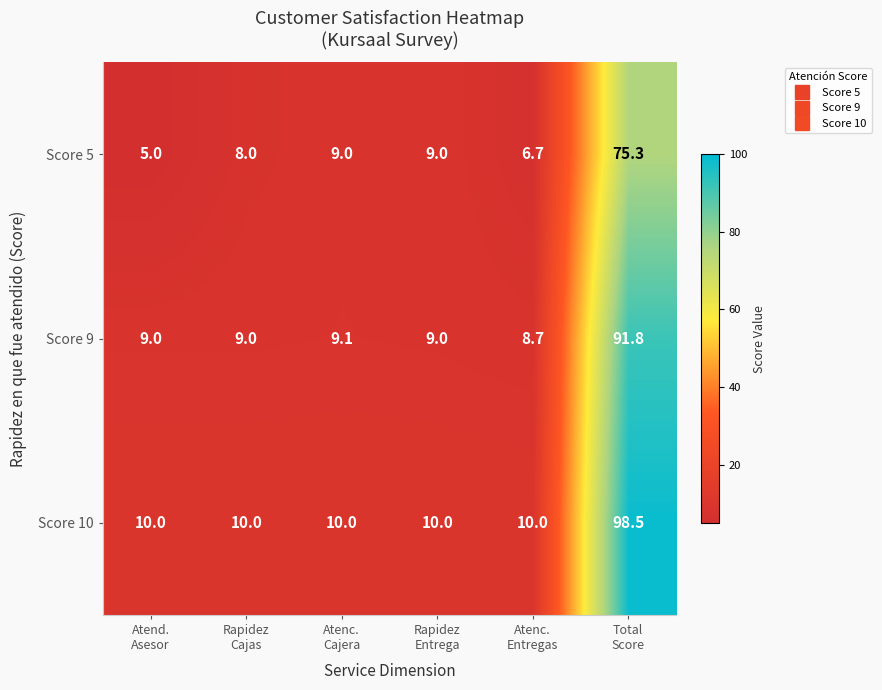

Reading left to right, list all the values displayed in this chart.

Score 5: 5.0	8.0	9.0	9.0	6.7	75.3
Score 9: 9.0	9.0	9.1	9.0	8.7	91.8
Score 10: 10.0	10.0	10.0	10.0	10.0	98.5